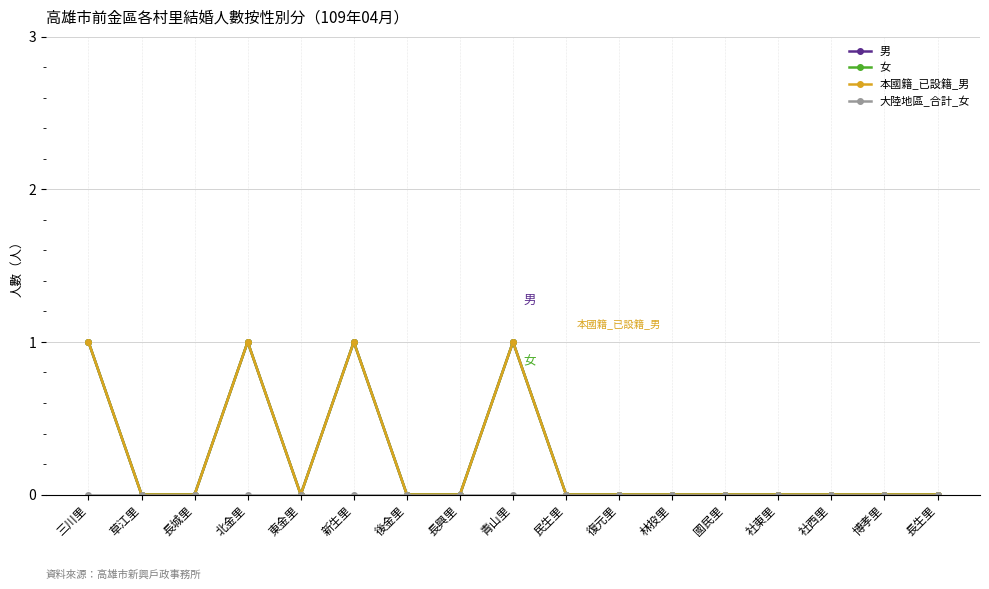

Reading left to right, what are all the values shown in this chart?

男: 1	0	0	1	0	1	0	0	1	0	0	0	0	0	0	0	0
女: 1	0	0	1	0	1	0	0	1	0	0	0	0	0	0	0	0
本國籍_已設籍_男: 1	0	0	1	0	1	0	0	1	0	0	0	0	0	0	0	0
大陸地區_合計_女: 0	0	0	0	0	0	0	0	0	0	0	0	0	0	0	0	0